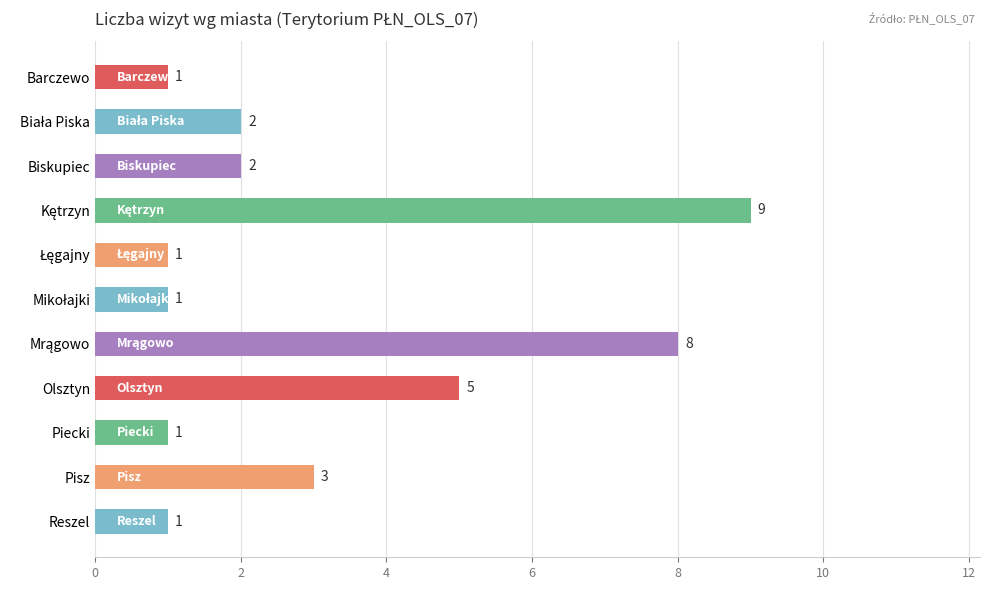

The chart shows a value of 5 at Olsztyn. True or false?

True